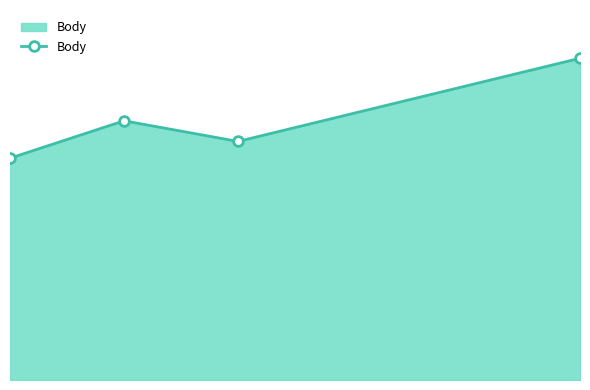

How many data points does each series have?

4